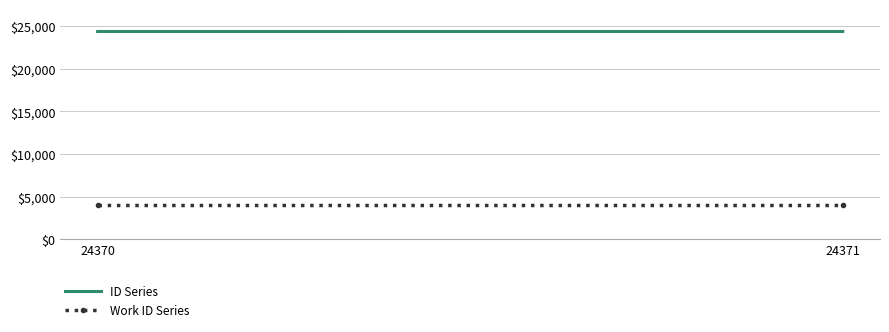

List the series in order of their overall mean, highest first.

ID Series, Work ID Series